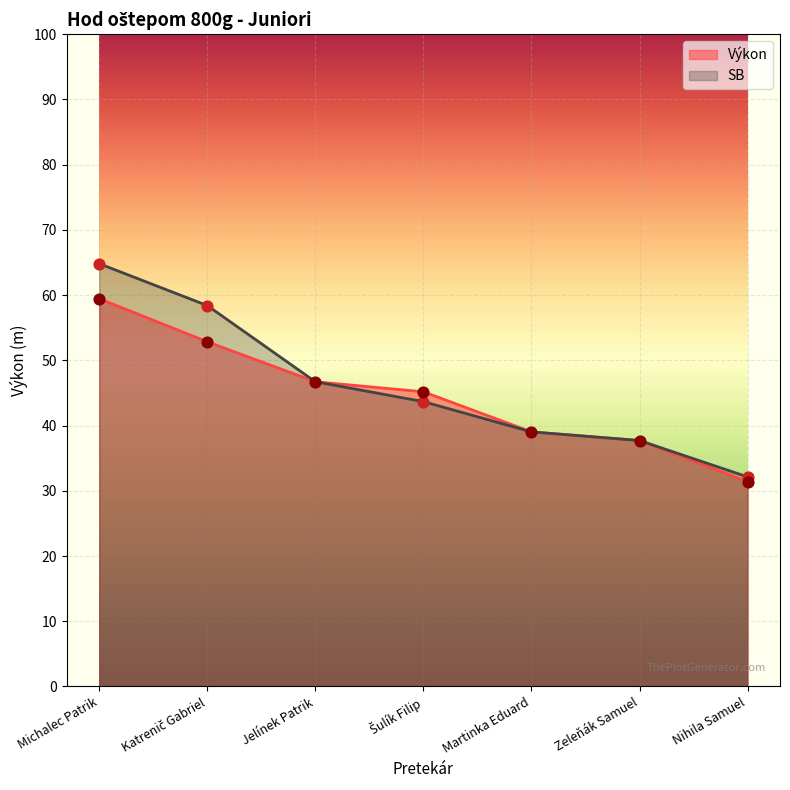

What is the ratio of the value at Jelínek Patrik to the value at Nihila Samuel?

1.5